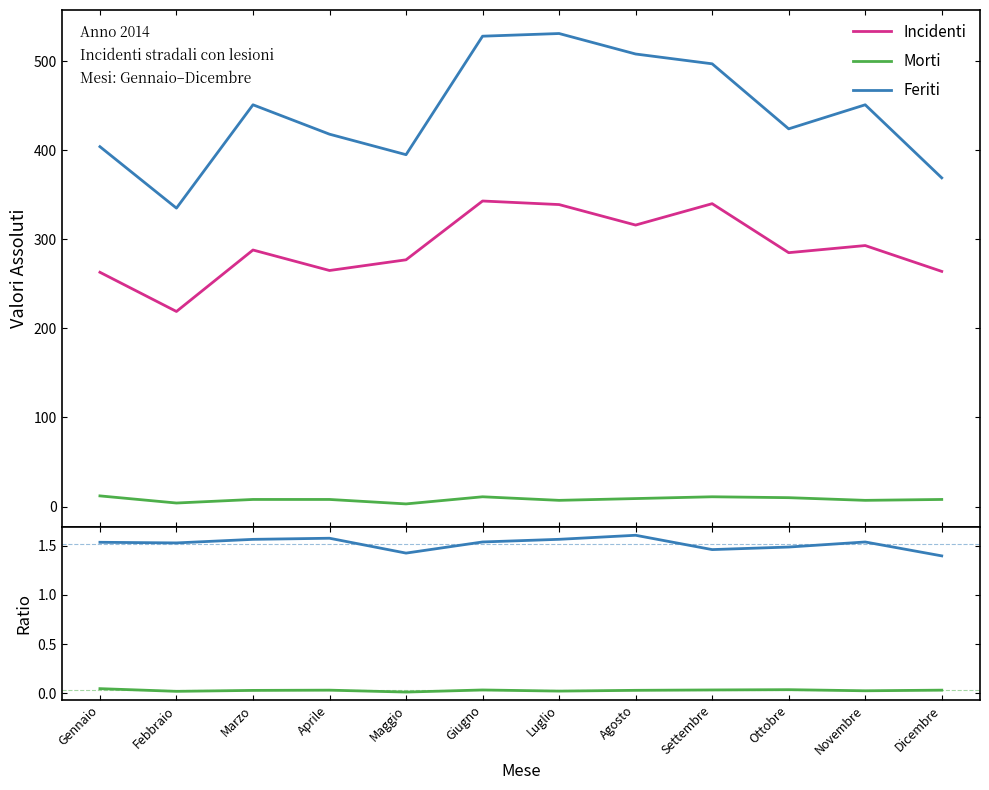

Rank the categories by Incidenti value from highest to lowest.

Giugno, Settembre, Luglio, Agosto, Novembre, Marzo, Ottobre, Maggio, Aprile, Dicembre, Gennaio, Febbraio